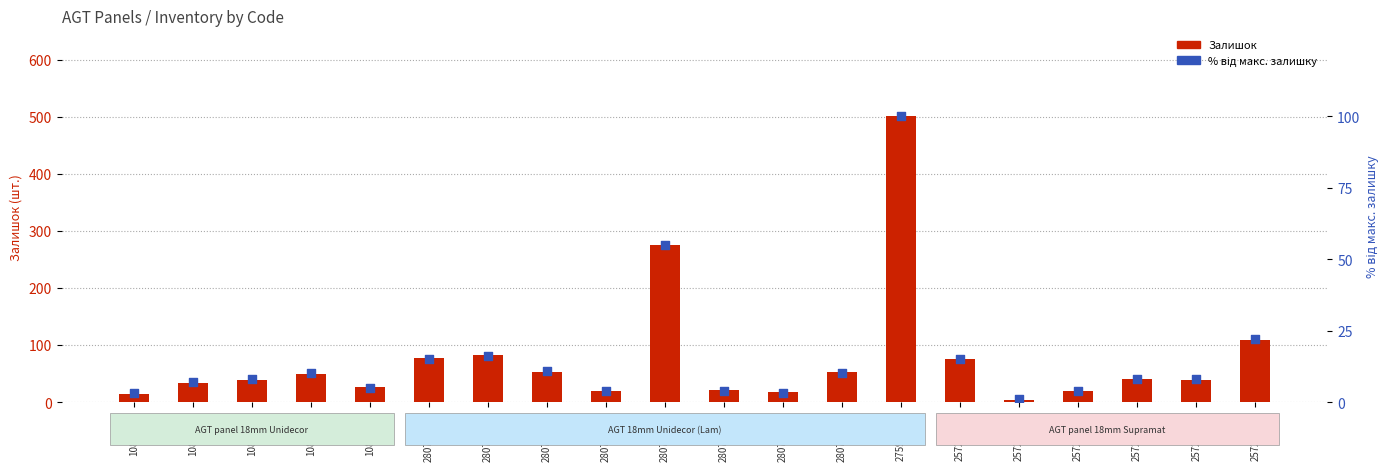

Which series contains the lowest Y value?

% від макс.